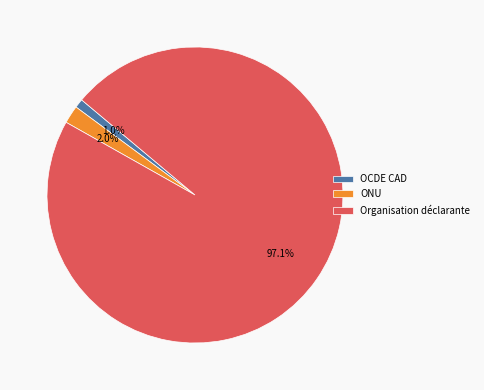

How many slices are in this pie chart?

3